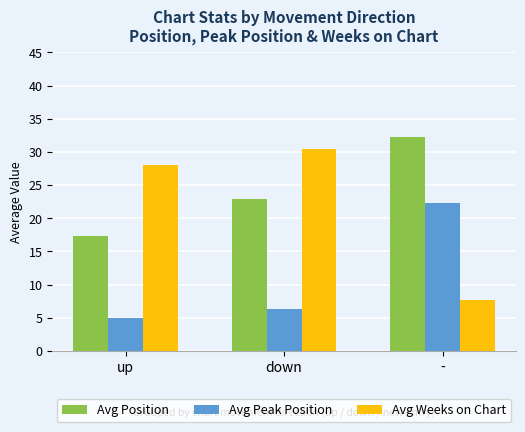

How many bars are there in total?

9